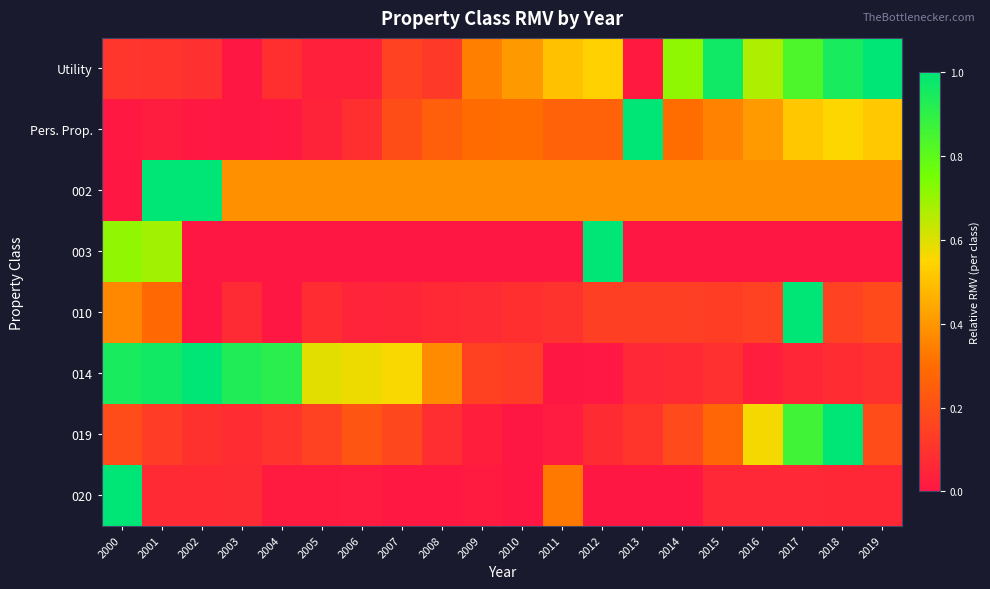

At which category is the sum across all series the highest?

2017